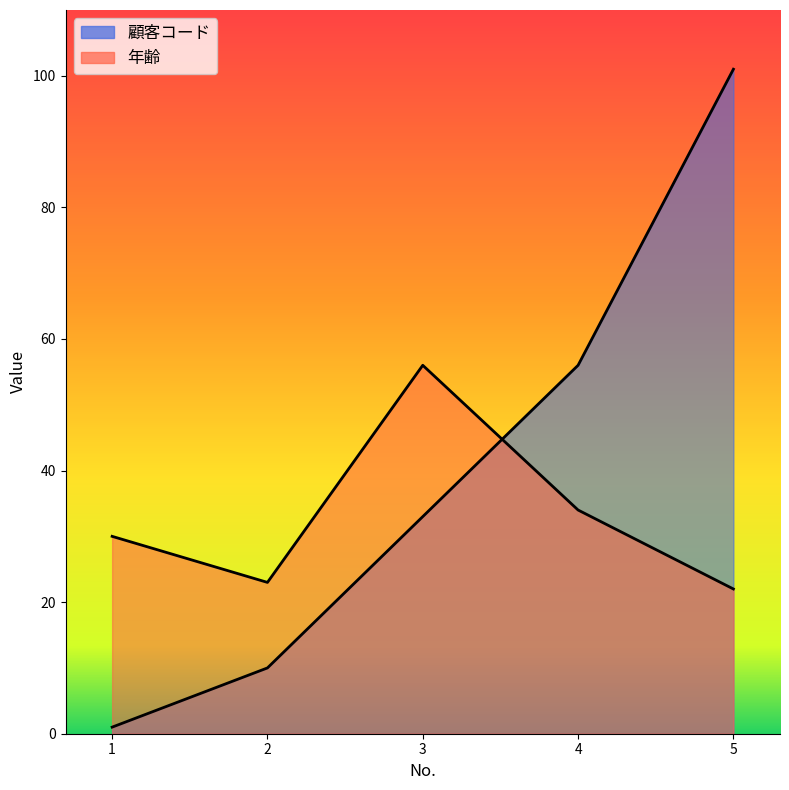

At which label does 顧客コード reach its peak?

5